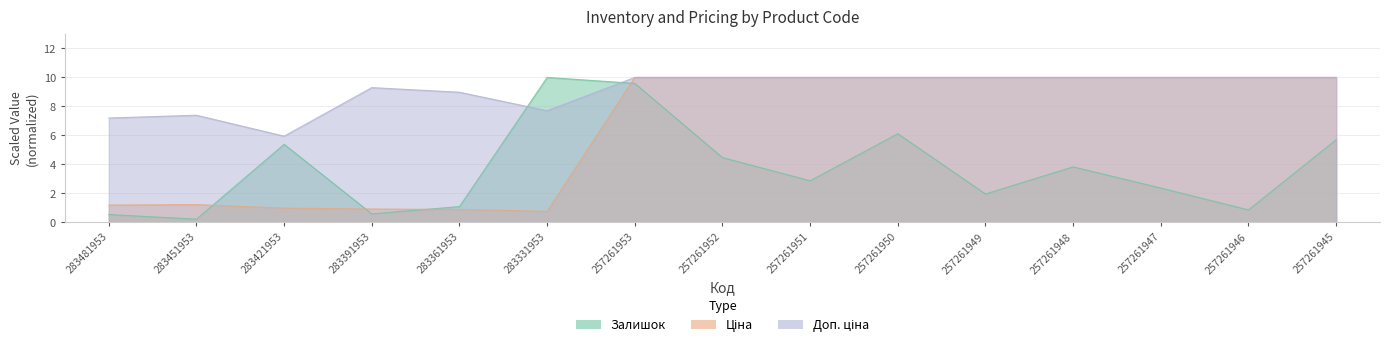

Rank the series at 283361953 from lowest to highest value.

Ціна, Залишок, Доп. ціна